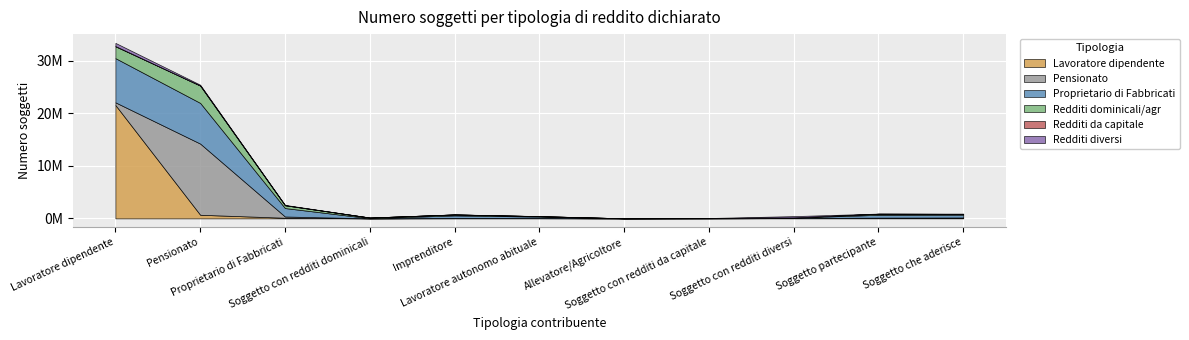

Which series has the largest total across all categories?

Lavoratore dipendente